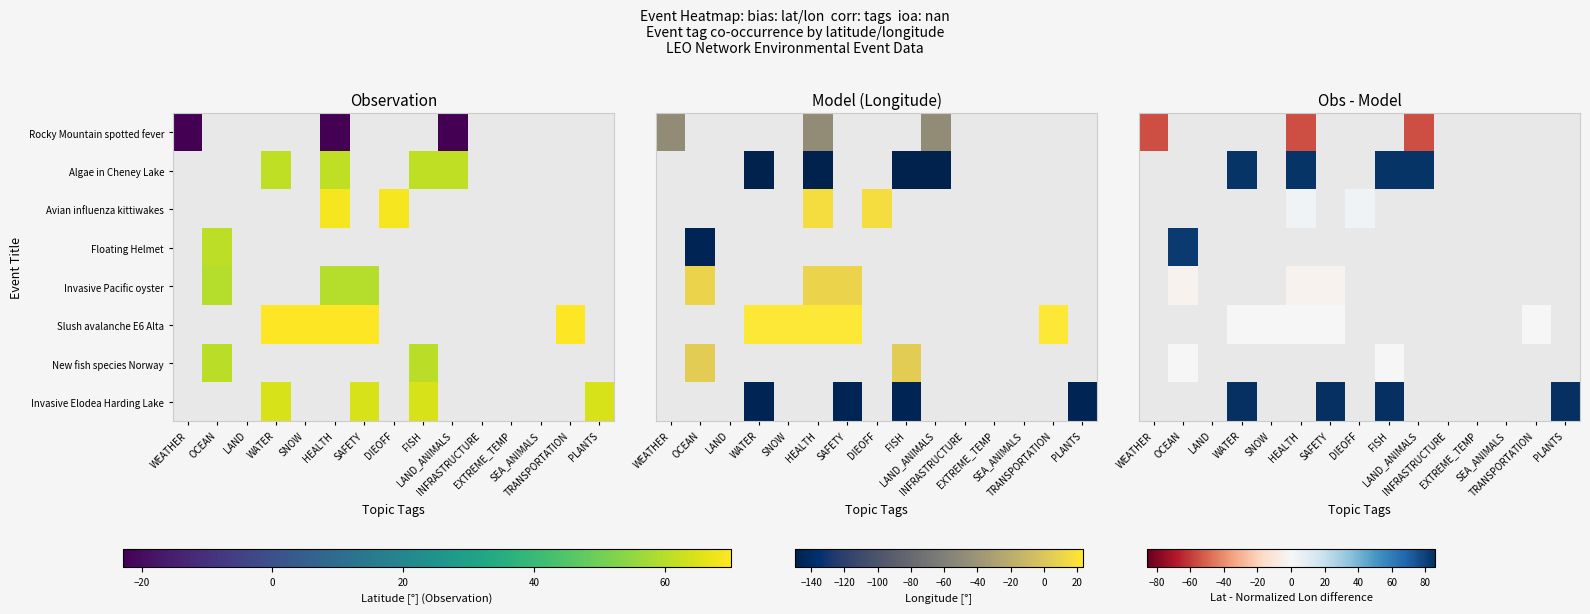

How many data points does each series have?

15